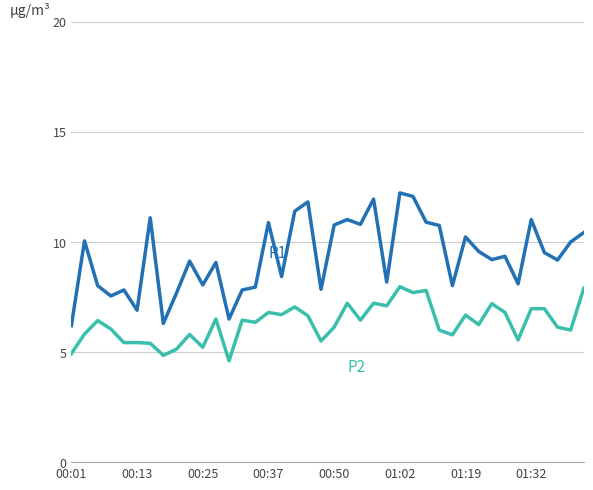

What is the maximum value shown in the chart?

12.2